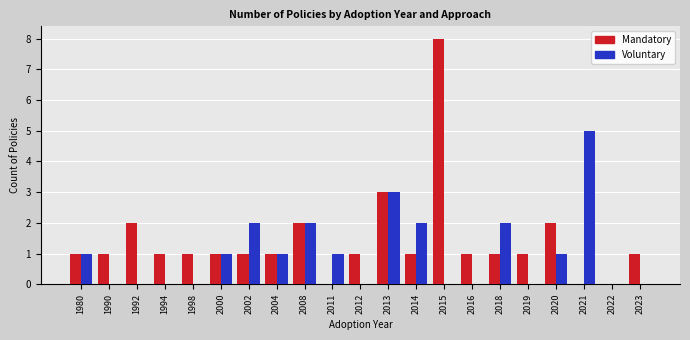

True or false: Voluntary has a value of 3 at 1990.

False